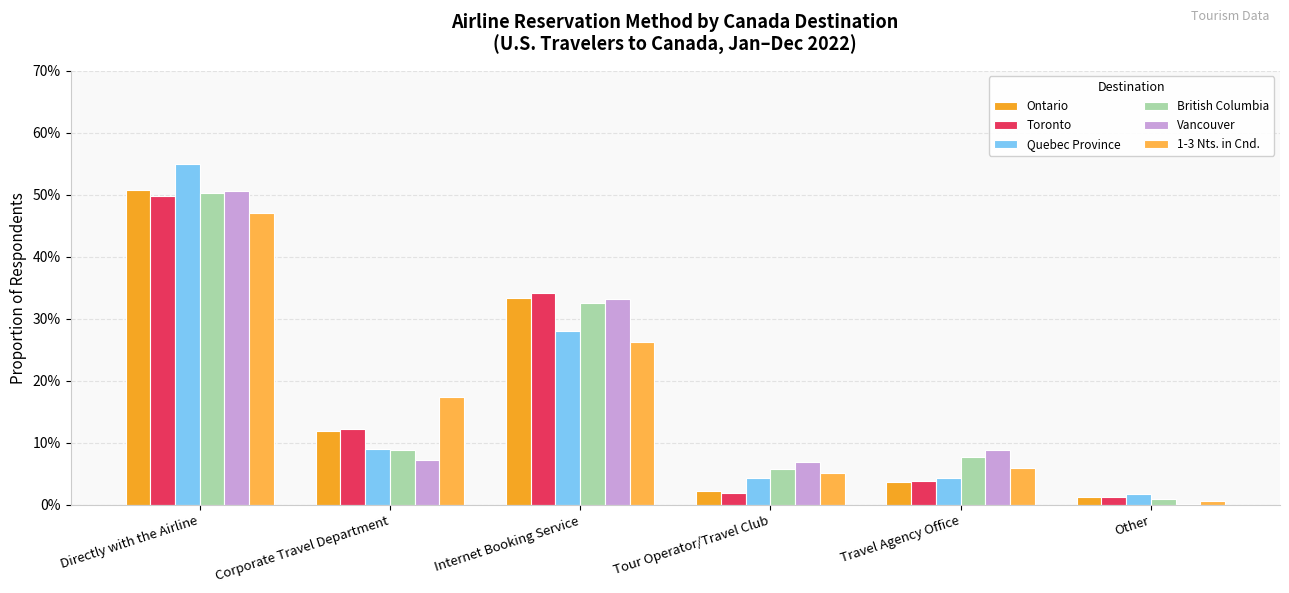

Rank the categories by Toronto value from highest to lowest.

Directly with the Airline, Internet Booking Service, Corporate Travel Department, Travel Agency Office, Tour Operator/Travel Club, Other